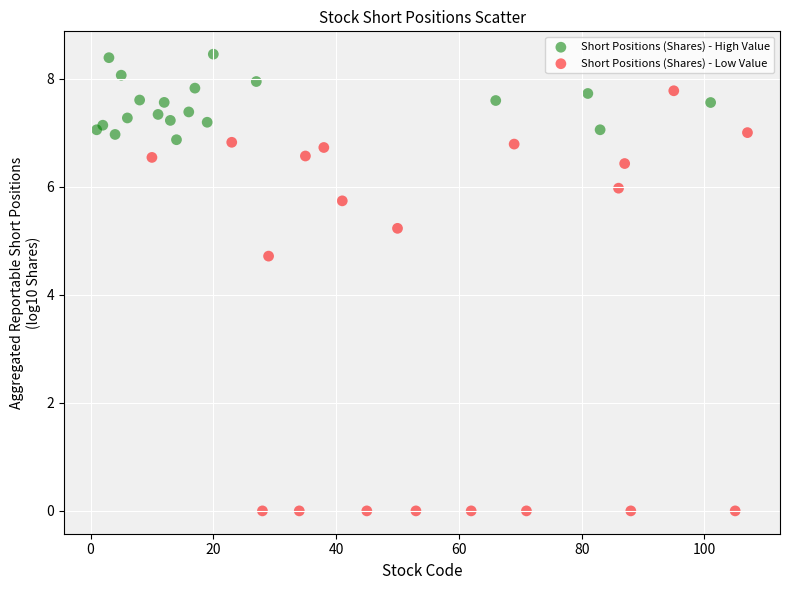

Which series reaches the maximum Y coordinate?

Short Positions (Shares) - High Value